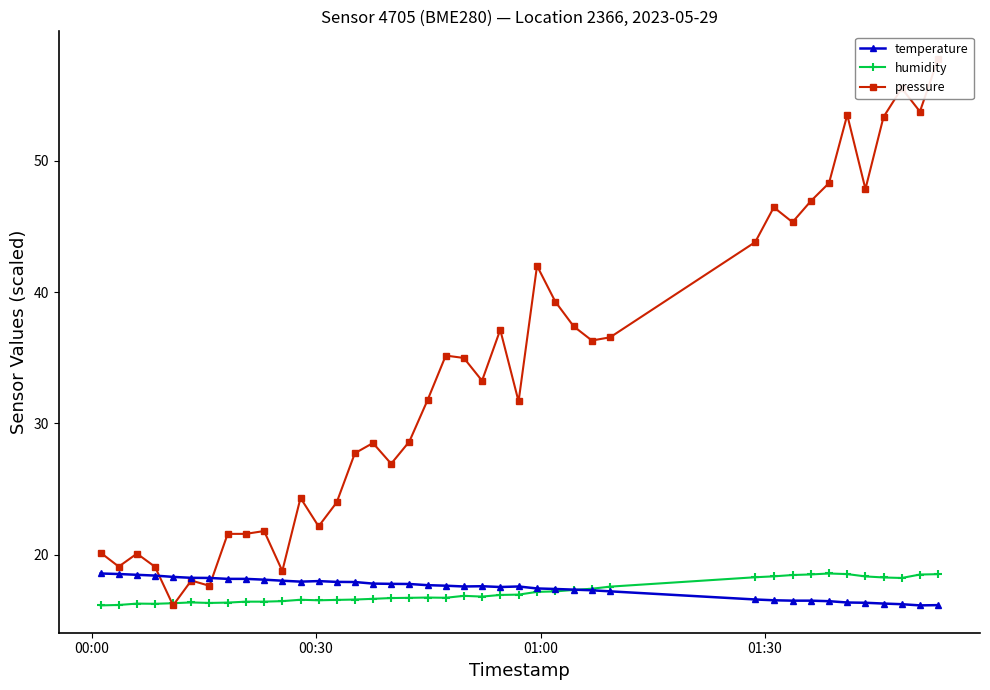

What is the value of the temperature point at the 35th from the left?

16.4